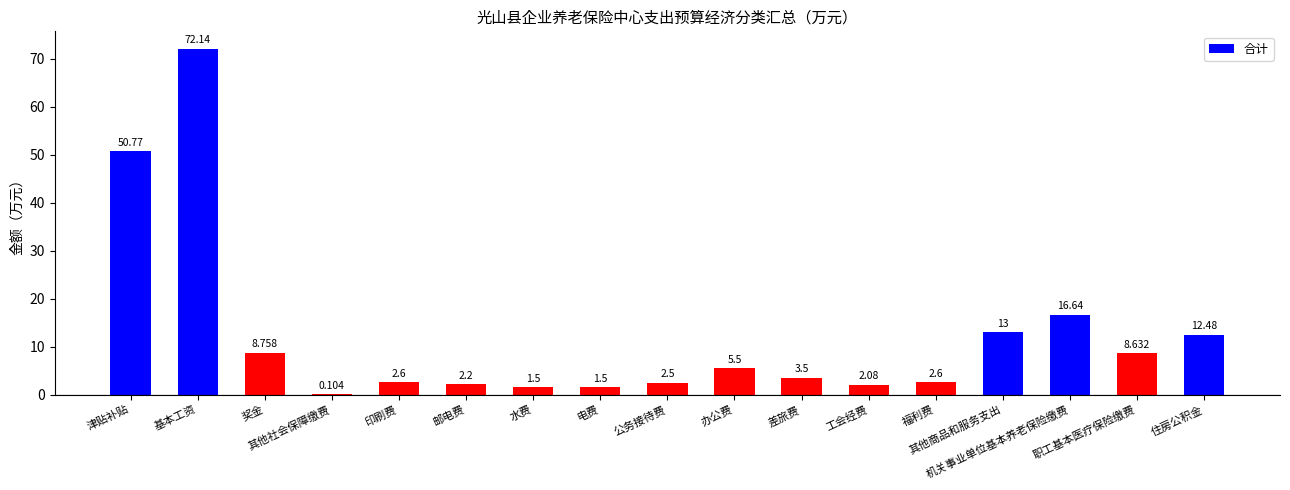

Reading left to right, extract all data points from this chart.

50.8	72.1	8.8	0.1	2.6	2.2	1.5	1.5	2.5	5.5	3.5	2.1	2.6	13.0	16.6	8.6	12.5